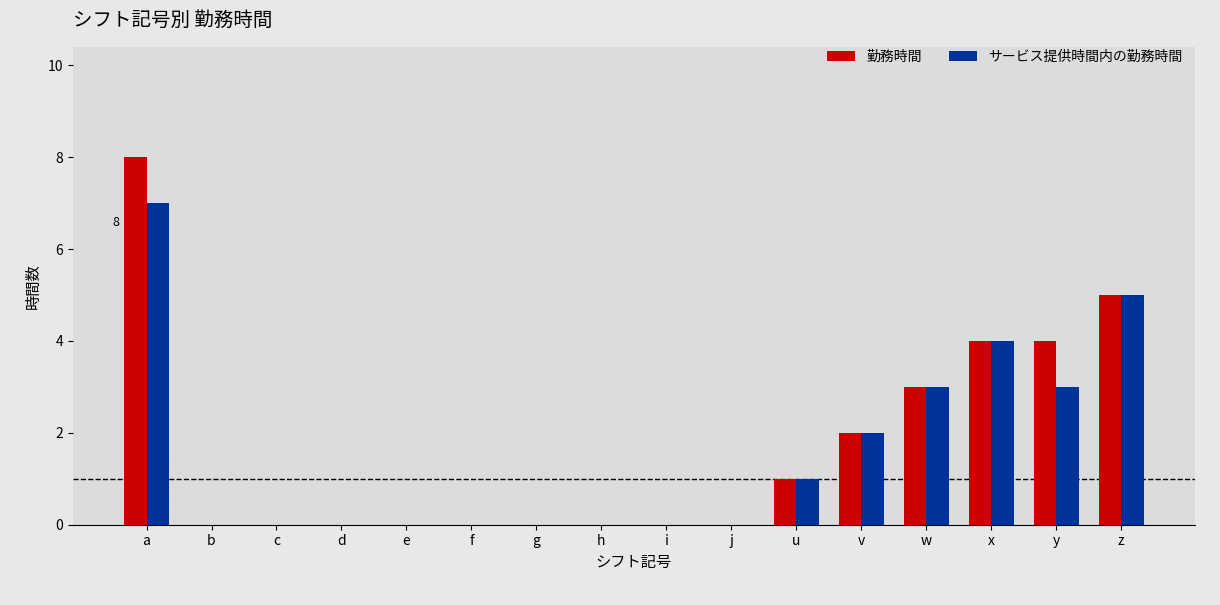

At which label does 勤務時間 reach its peak?

a